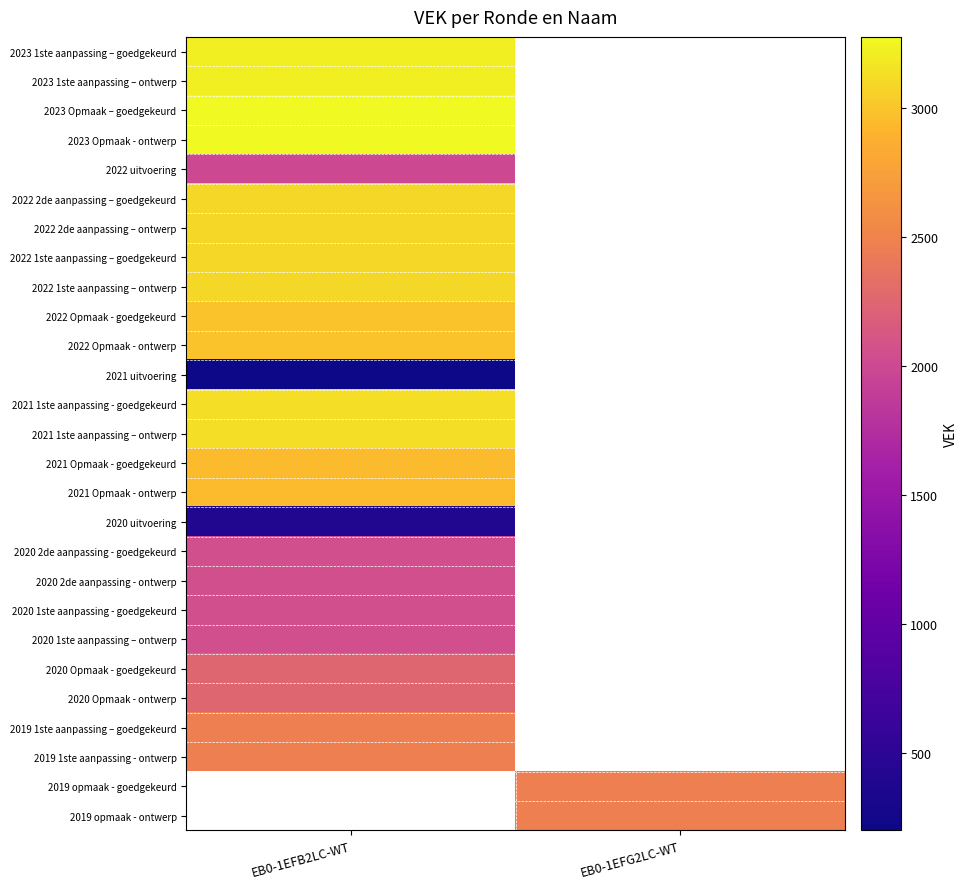

Count the number of categories in the chart.

2